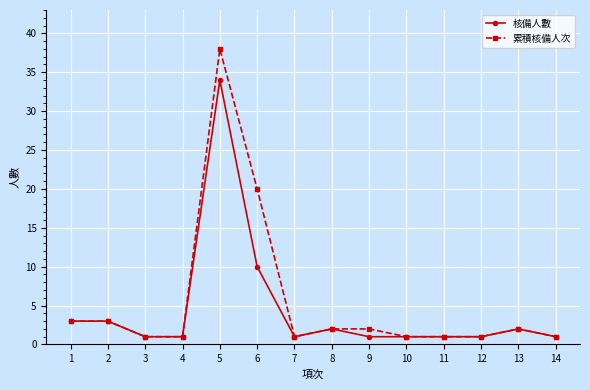

True or false: 累積核備人次 has more than 0 interior local peaks.

True